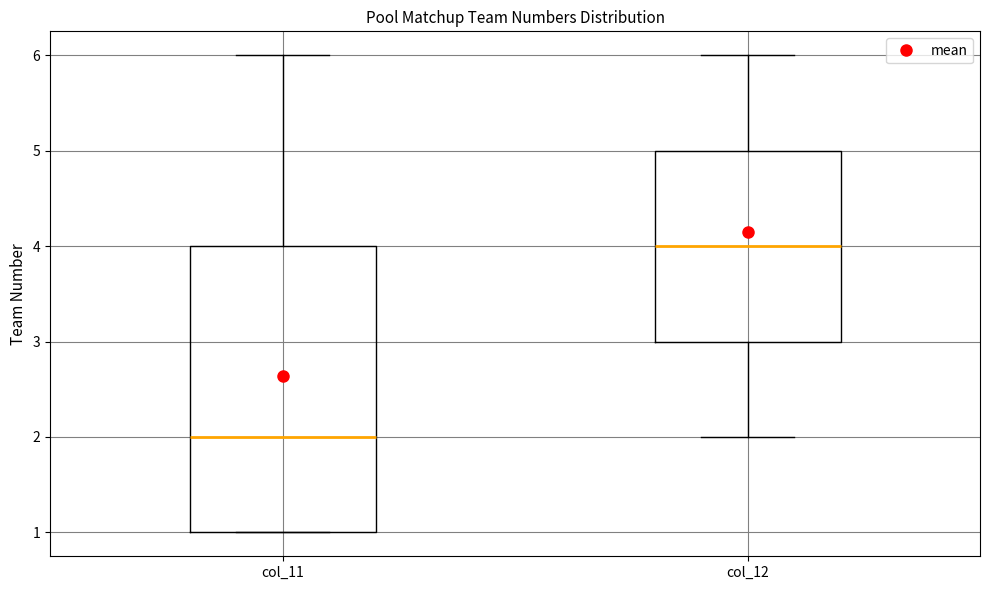

Reading left to right, transcribe this box plot: for each box, give where its median line is, the range the box spans, and where its two whiskers end, as read against the y-axis. The values are not printed on the chart, so give them approximately, as read against the axis.

col_11: median 2, box 1 to 4, whiskers 1 to 6
col_12: median 4, box 3 to 5, whiskers 2 to 6